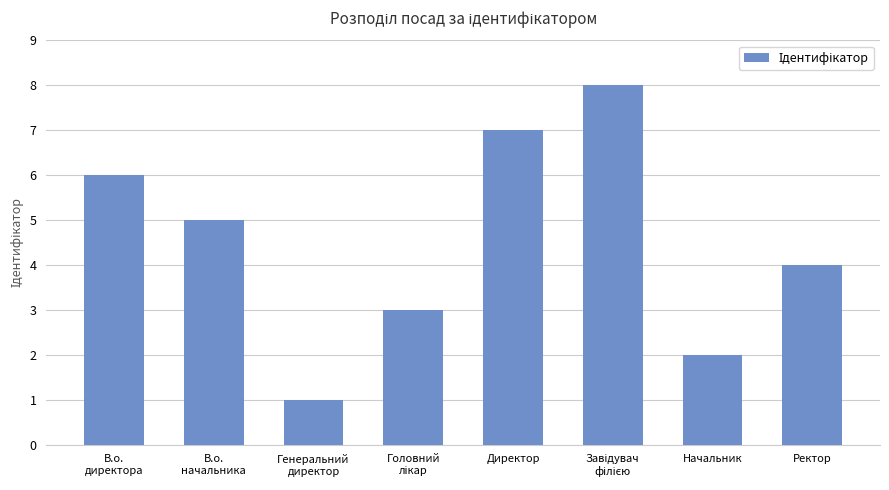

Between Директор and Ректор, which is larger?

Директор